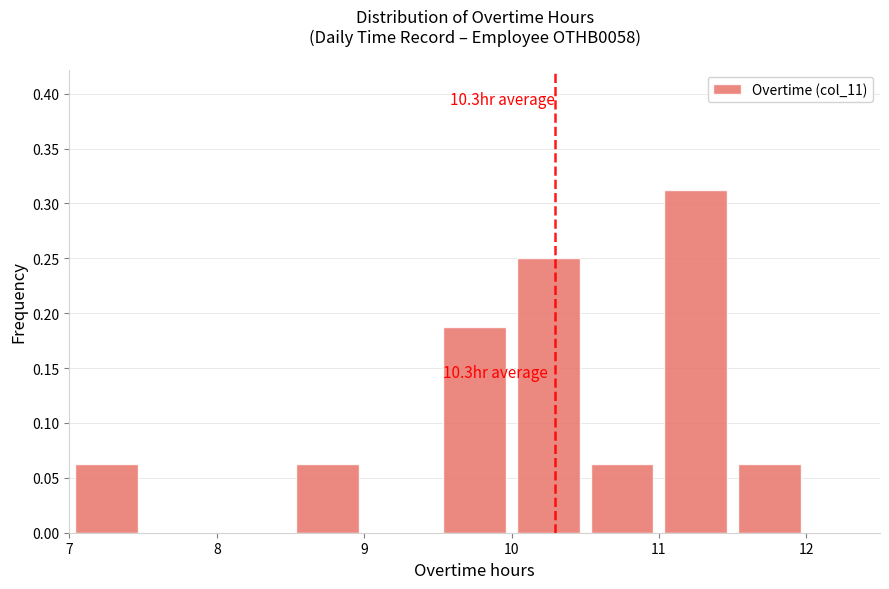

Which range on the x-axis has the tallest bar?

11.0 to 11.5